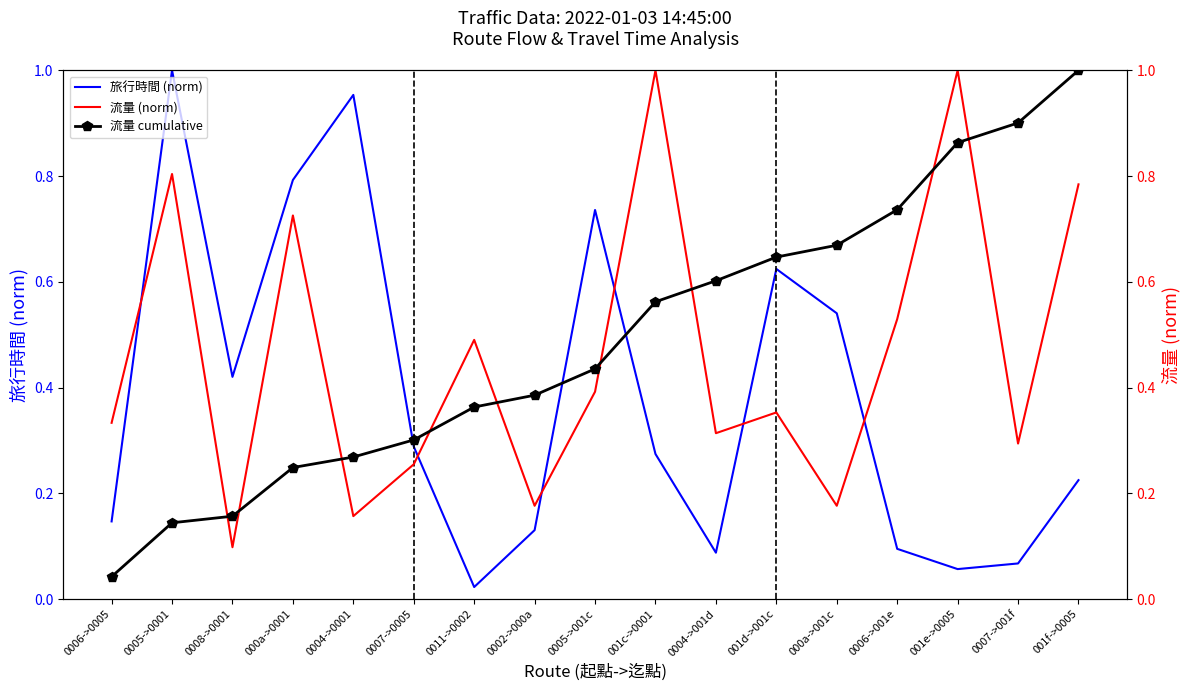

What is the difference between the second highest and minimum values in the 旅行時間 (norm) series?

0.9